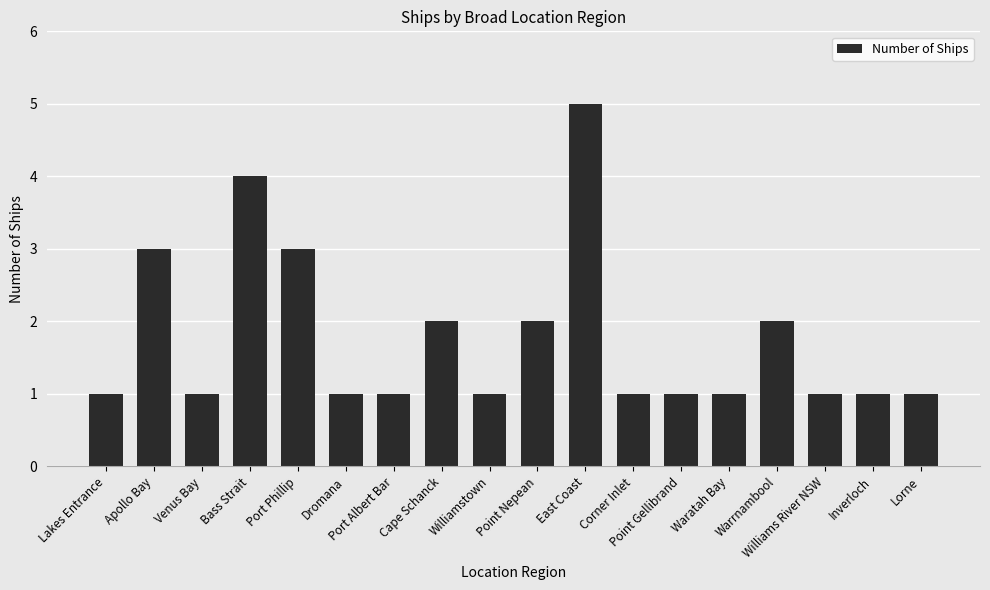

Approximately how many times larger is the value at Point Nepean compared to Warrnambool?

1.0